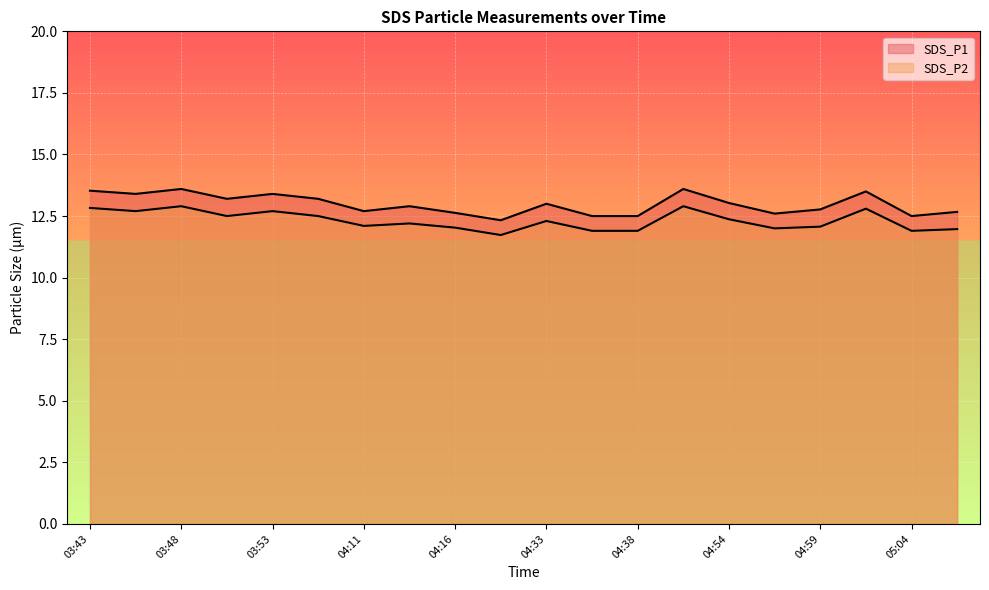

Rank the series by their average value, from highest to lowest.

SDS_P1, SDS_P2